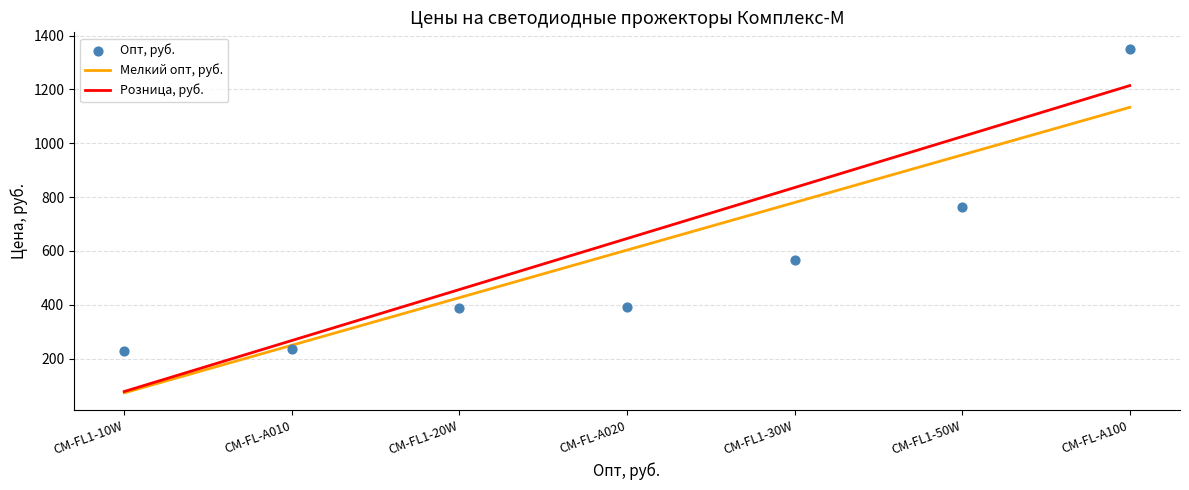

What is the lowest value of the Мелкий опт, руб. series?

72.6